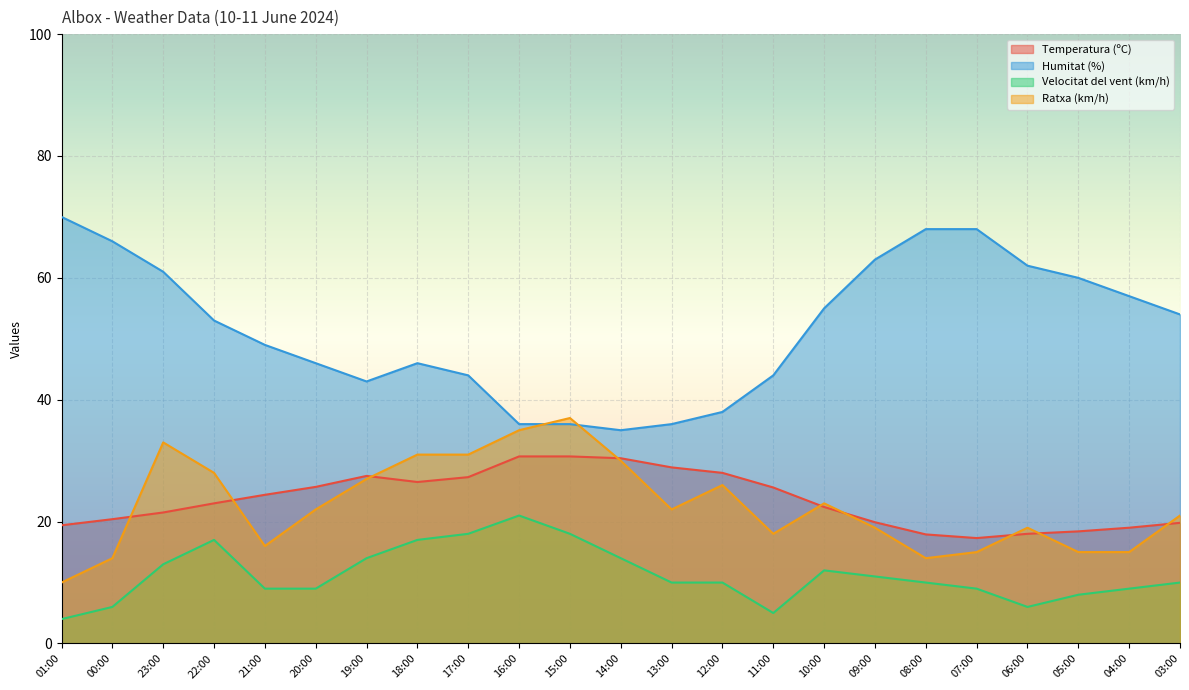

What is the highest value of the Temperatura (ºC) series?

30.7